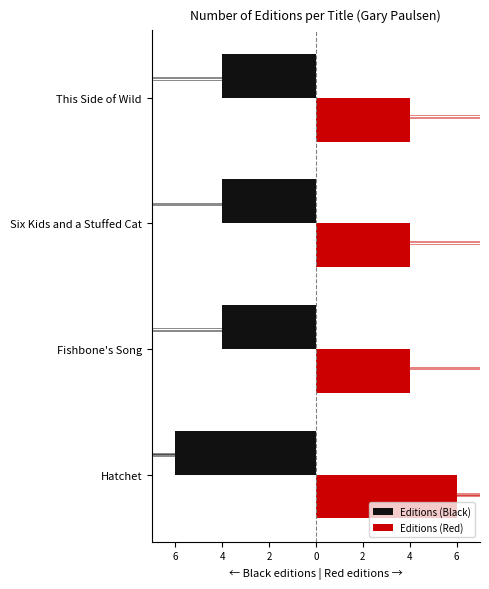

What are all the series names shown in the legend?

Editions (Black), Editions (Red)